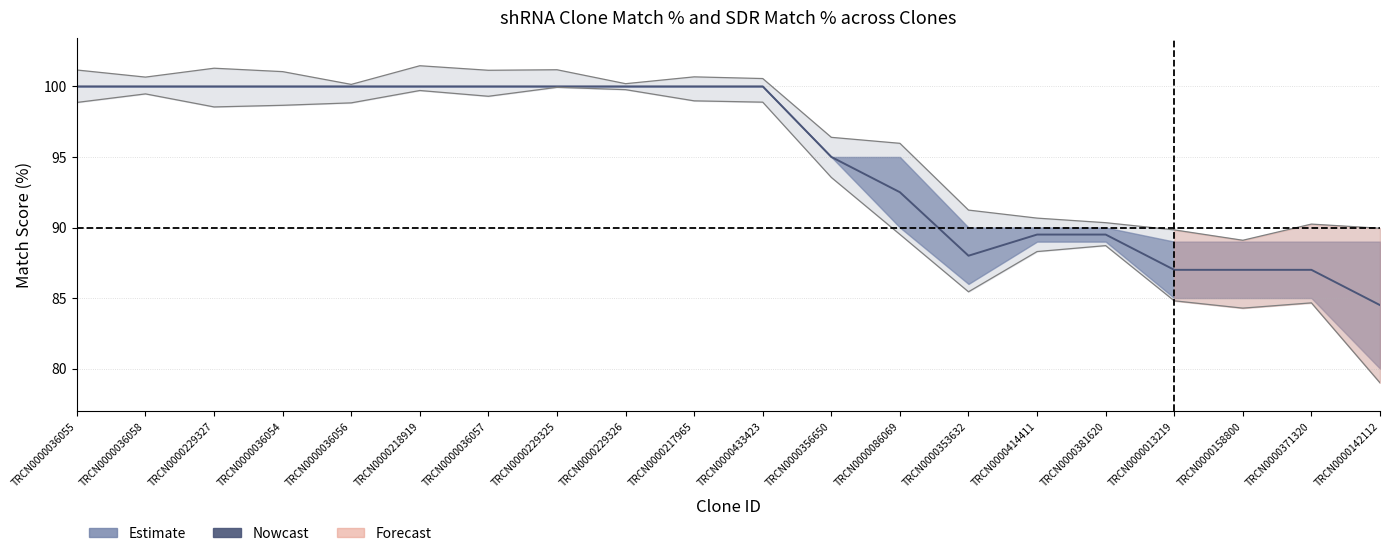

List the labels in order of value, smallest first.

TRCN0000142112, TRCN0000013219, TRCN0000158800, TRCN0000371320, TRCN0000353632, TRCN0000414411, TRCN0000381620, TRCN0000086069, TRCN0000356650, TRCN0000036055, TRCN0000036058, TRCN0000229327, TRCN0000036054, TRCN0000036056, TRCN0000218919, TRCN0000036057, TRCN0000229325, TRCN0000229326, TRCN0000217965, TRCN0000433423